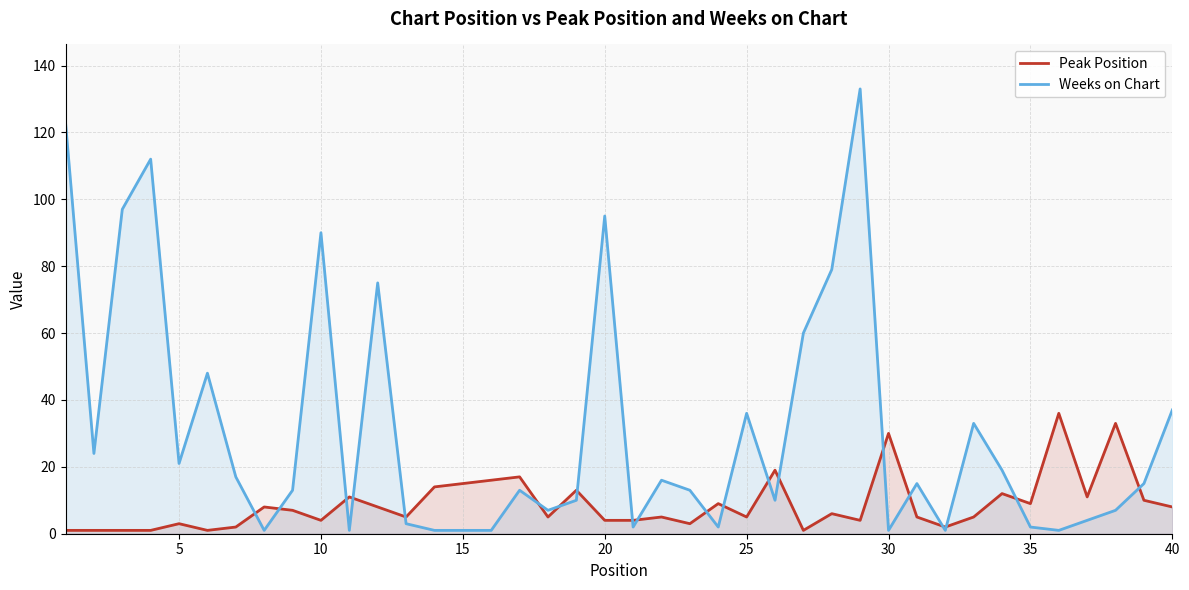

What is the greatest value displayed?

133